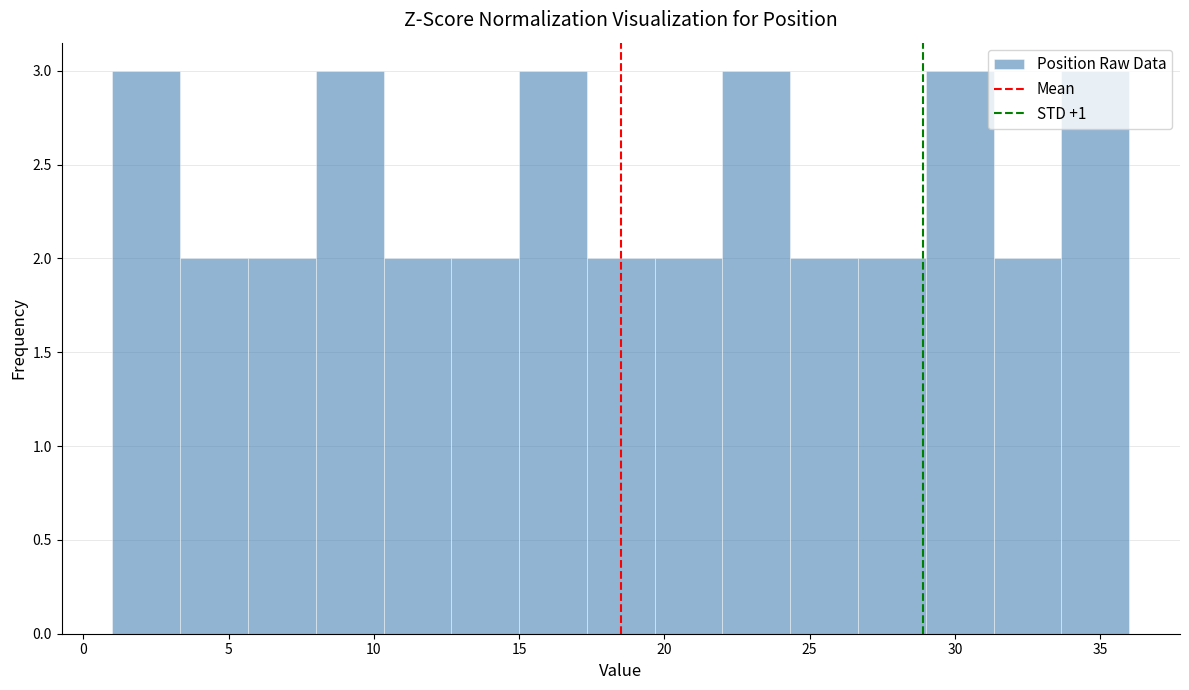

What is the height of the bar covering 1.0 to 3.5 on the x-axis? Neither the bar edges nor the heights are printed on the chart, so give them approximately, as read against the axes.

3